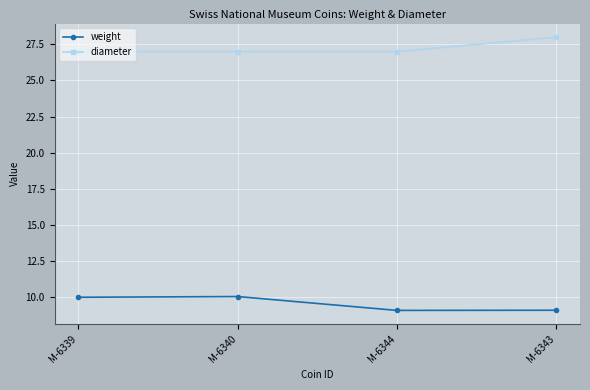

Where is the first local minimum for weight?

M-6344